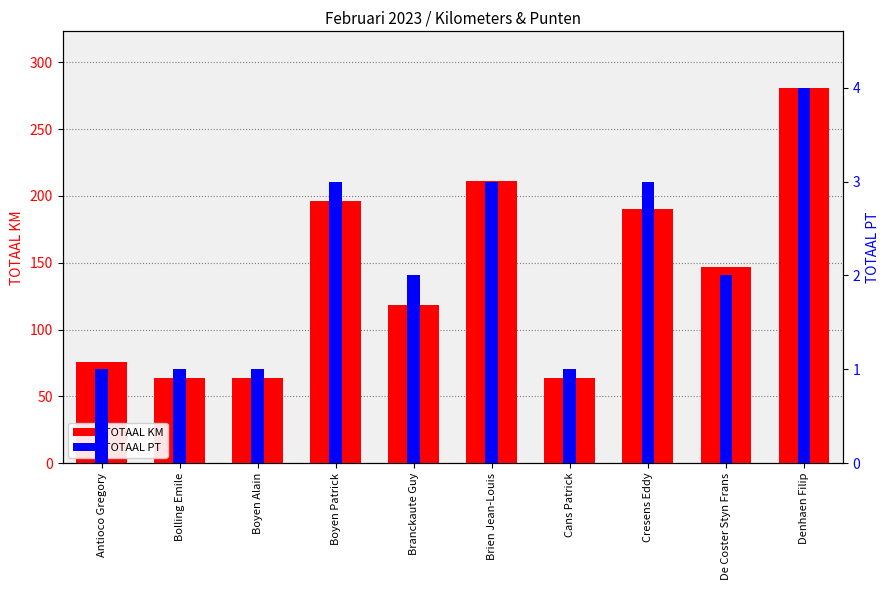

Reading left to right, transcribe all the data shown in this chart.

TOTAAL KM: 76	64	64	196	118	211	64	190	147	281
TOTAAL PT: 1	1	1	3	2	3	1	3	2	4